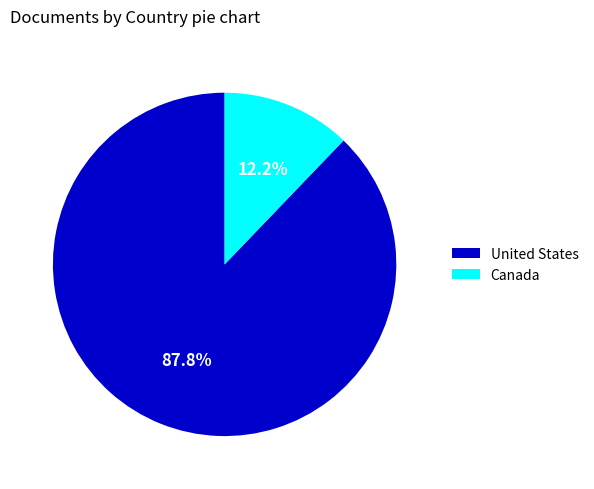

What percentage is the United States slice, to the nearest percent?

88%